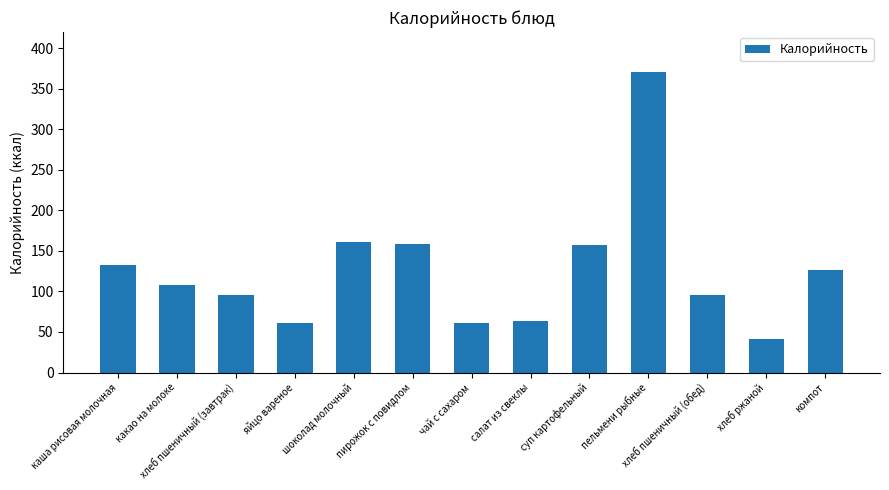

The chart shows a value of 161 at шоколад молочный. True or false?

True